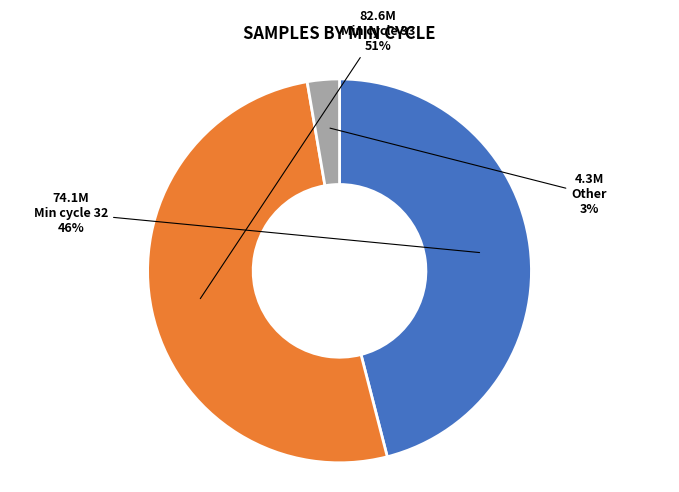

To the nearest percent, what is the average slice percentage?

33%